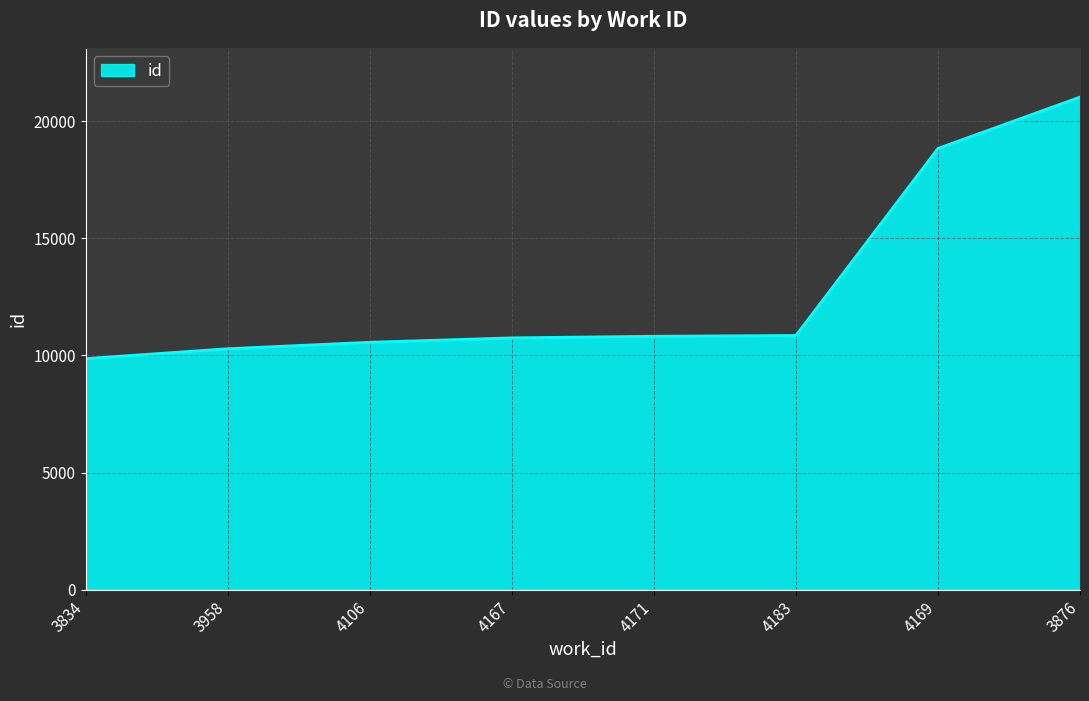

Read the value at 3876.

21035